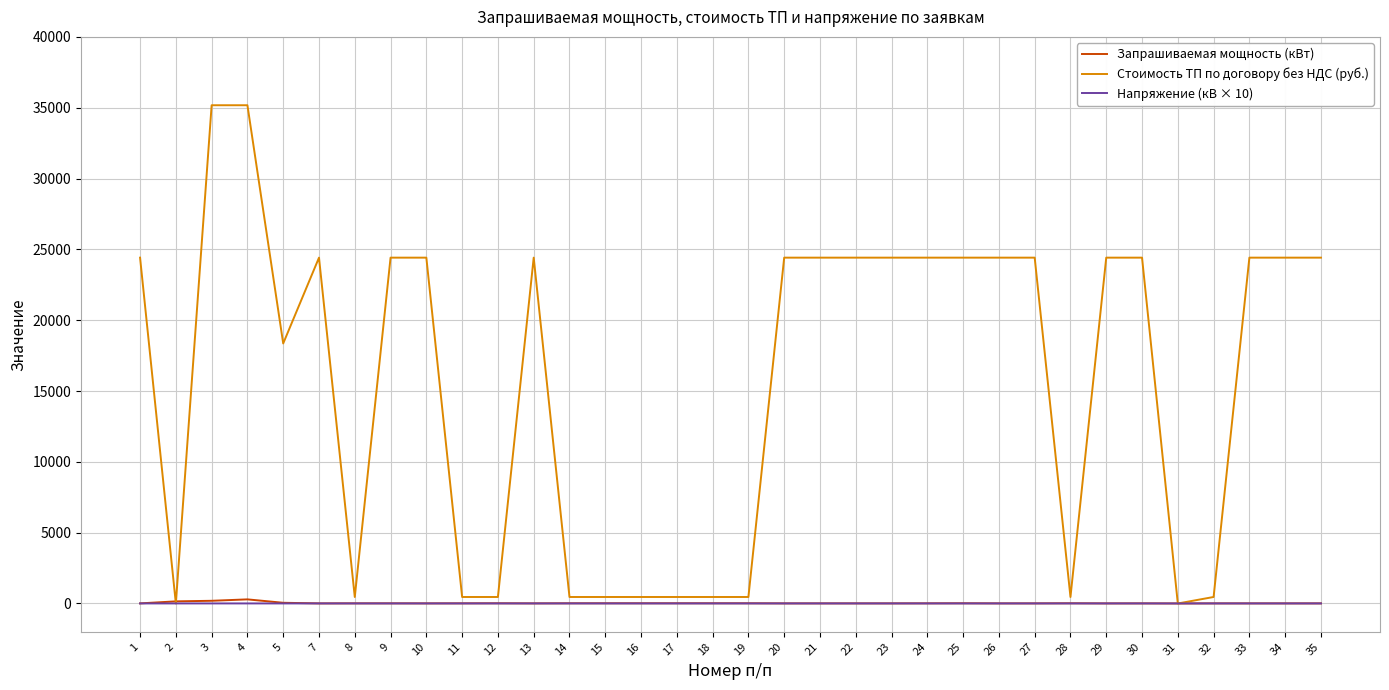

Which series changed the most between 3 and 28?

Стоимость ТП по договору без НДС (руб.)